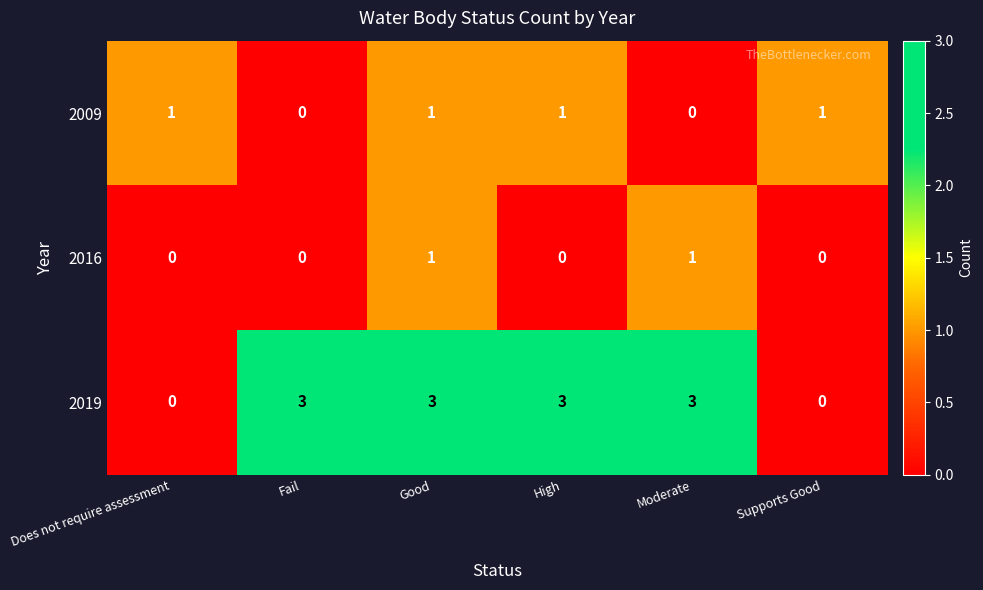

The value of 2016 at Moderate is 1. True or false?

True